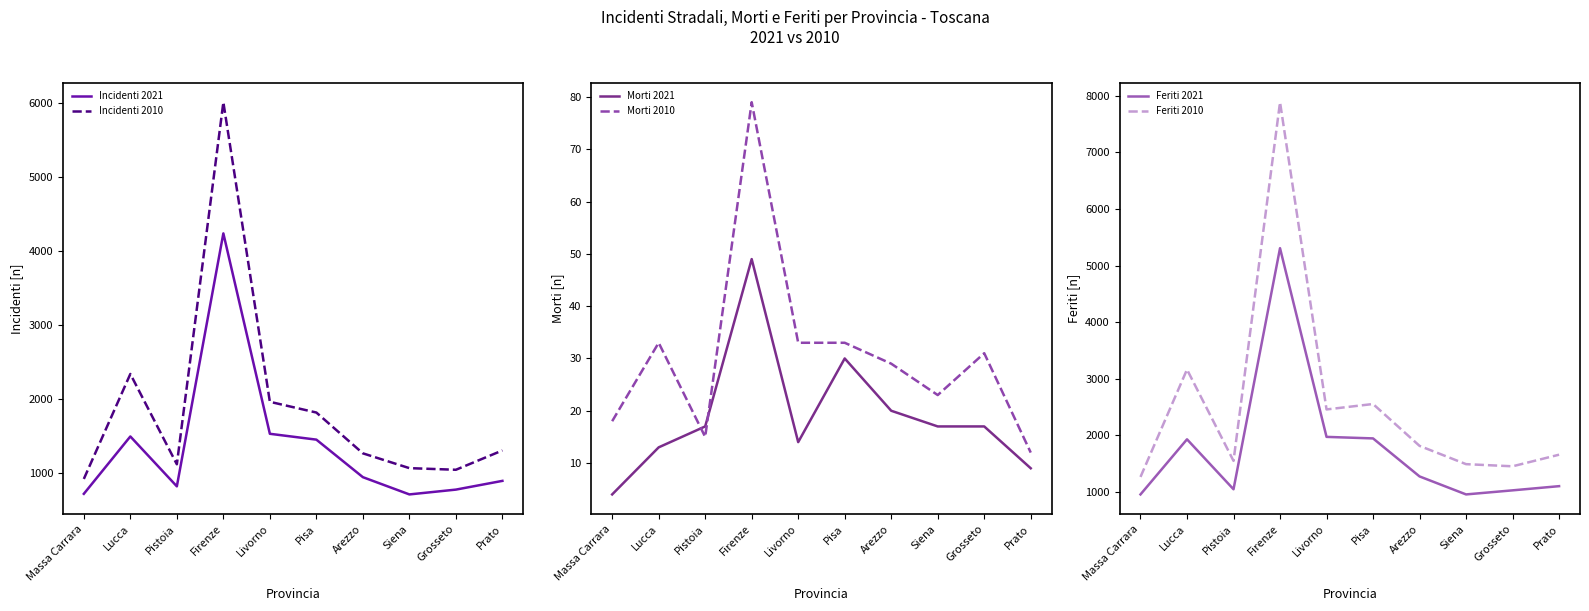

What is the label of the 7th point from the left?

Arezzo